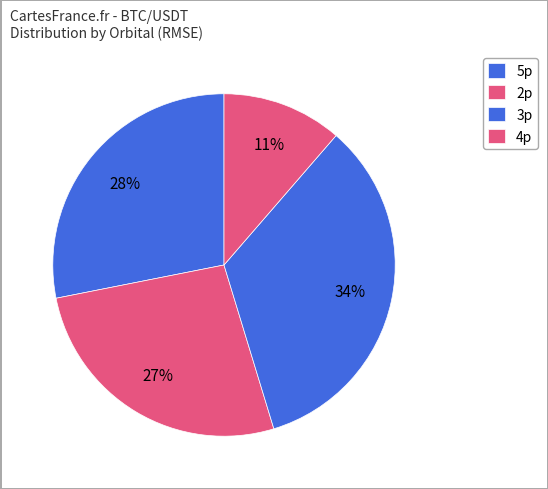

Is there any slice that represents more than half of the pie?

No